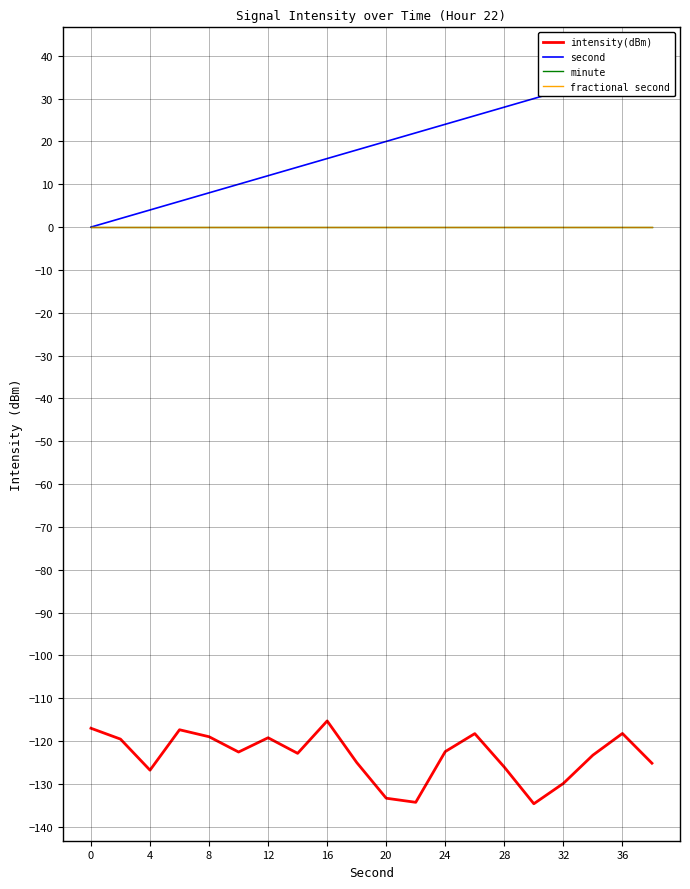

How many values in the second series exceed 20?

9